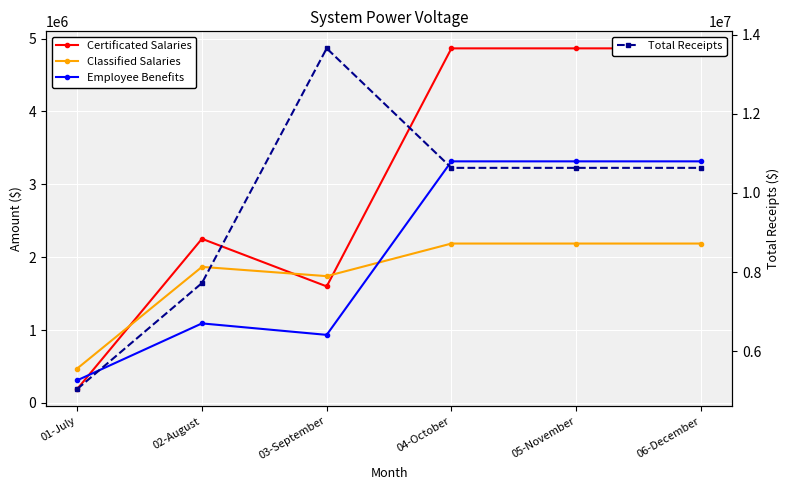

Which series has the largest total across all categories?

Total Receipts